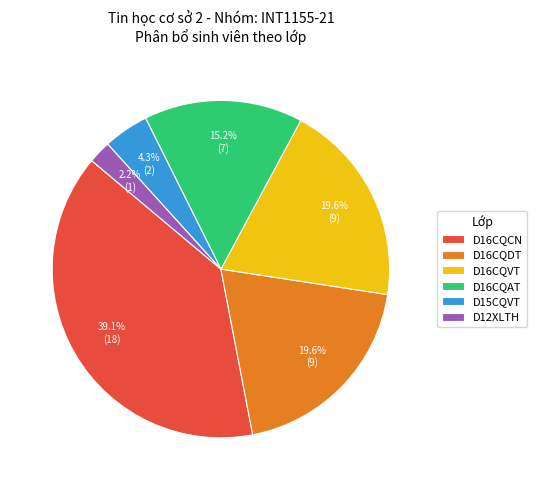

What percentage do D16CQDT and D15CQVT together represent?

23.9%